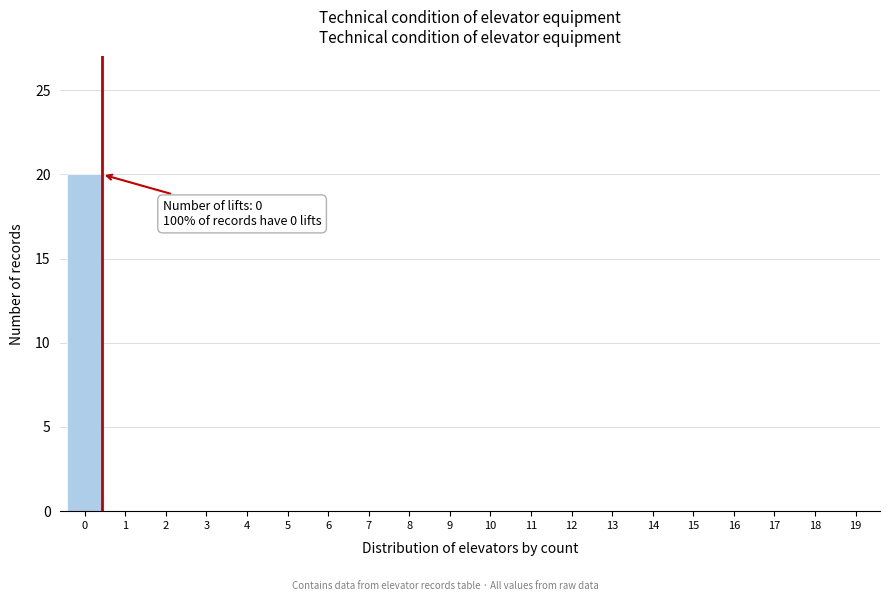

Reading right to left, transcribe all the data shown in this chart.

19=0	18=0	17=0	16=0	15=0	14=0	13=0	12=0	11=0	10=0	9=0	8=0	7=0	6=0	5=0	4=0	3=0	2=0	1=0	0=20